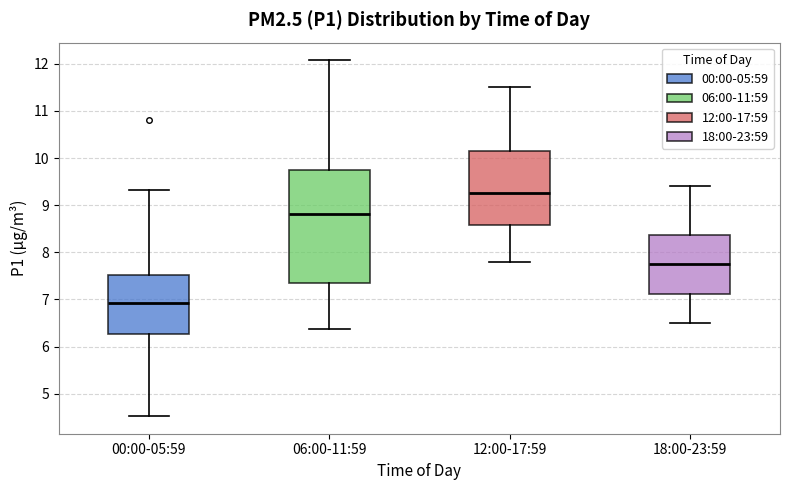

Where does the median line of the box for 12:00-17:59 sit on the y-axis? The values are not printed on the chart, so give them approximately, as read against the axis.

9.3